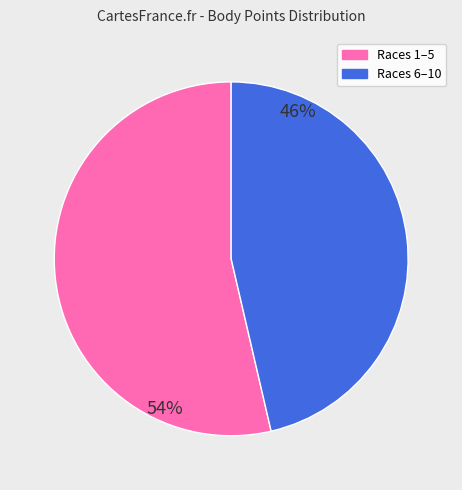

Does any single category account for the majority?

Yes